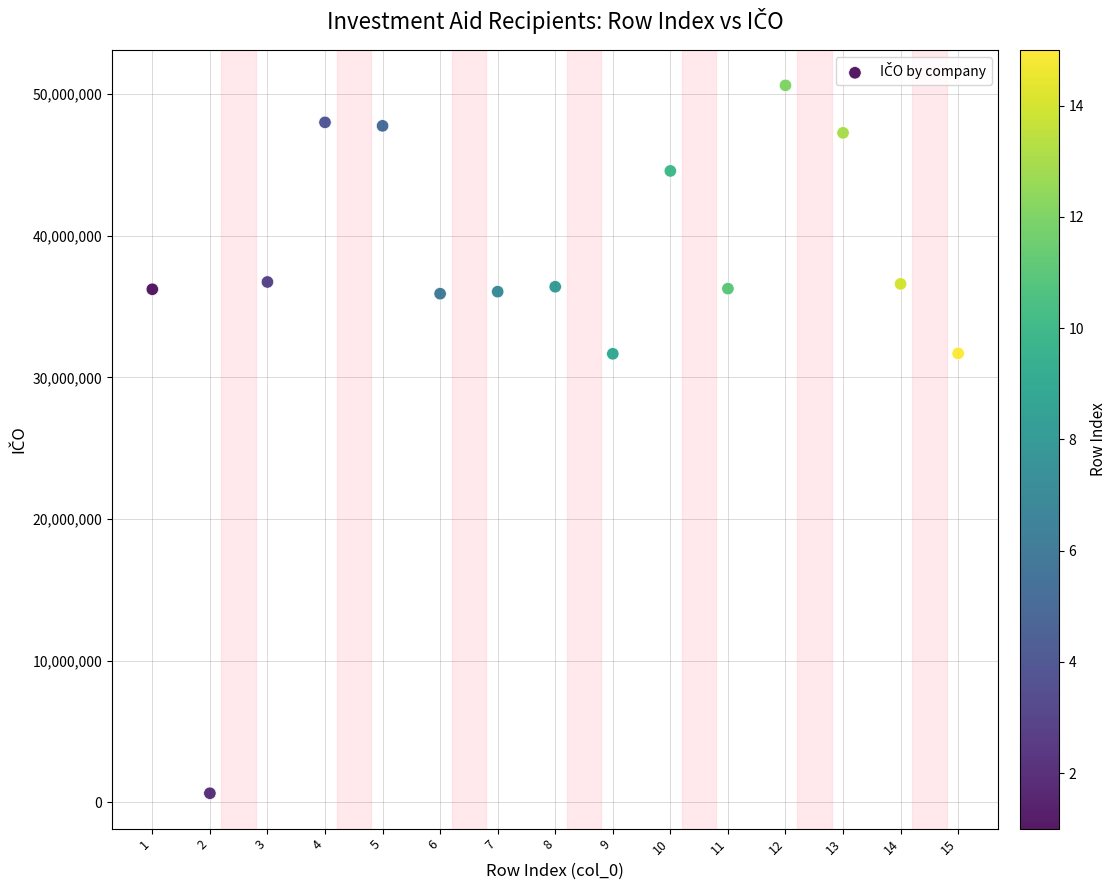

What is the range of X values (max minus min)?

14